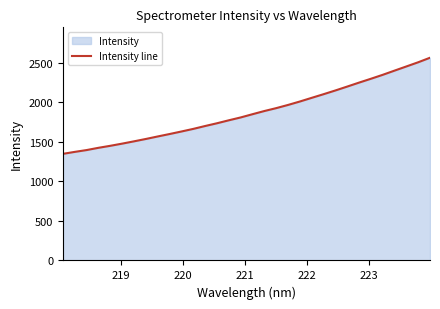

What is the maximum value shown in the chart?

2563.1